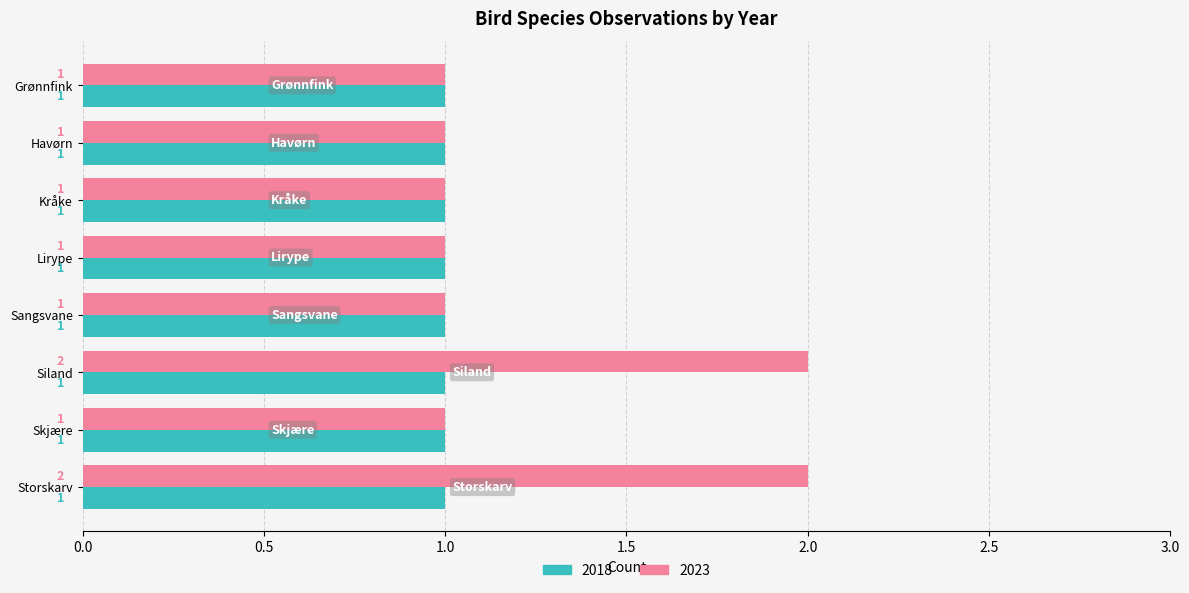

Which series changed the most between Sangsvane and Siland?

2023